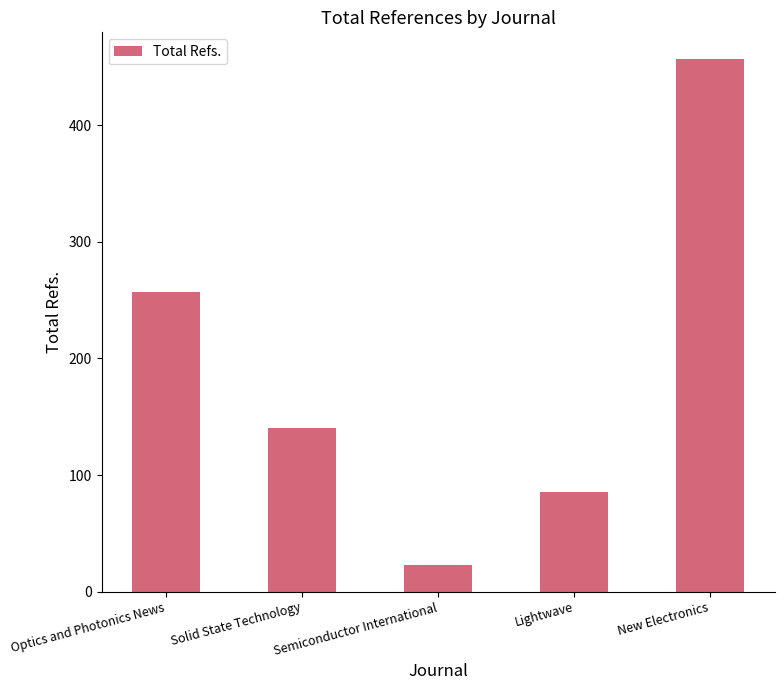

Reading left to right, transcribe all the data shown in this chart.

Optics and Photonics News=257	Solid State Technology=140	Semiconductor International=23	Lightwave=85	New Electronics=457